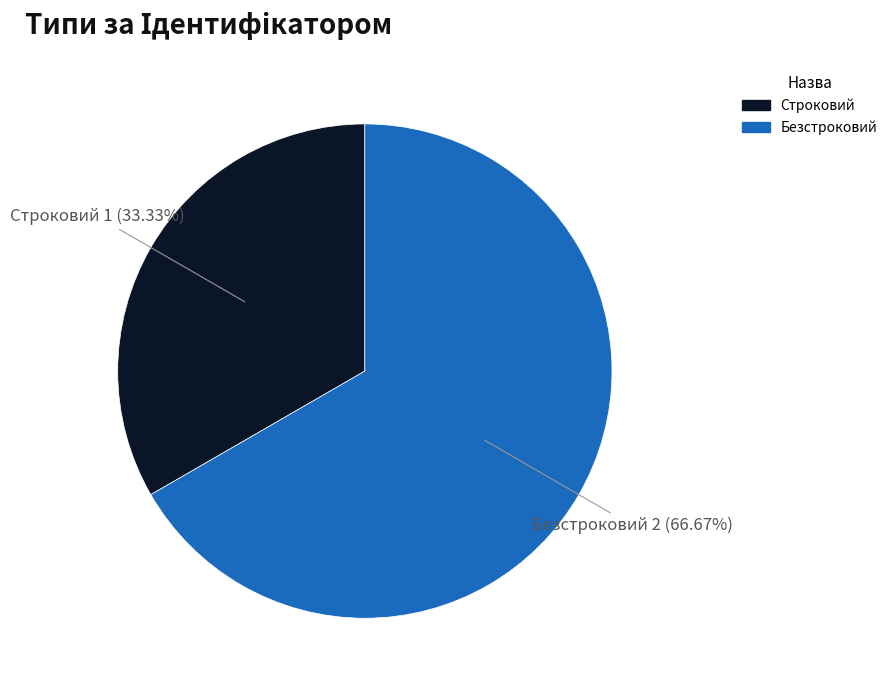

Rank the categories by value from highest to lowest.

Безстроковий, Строковий